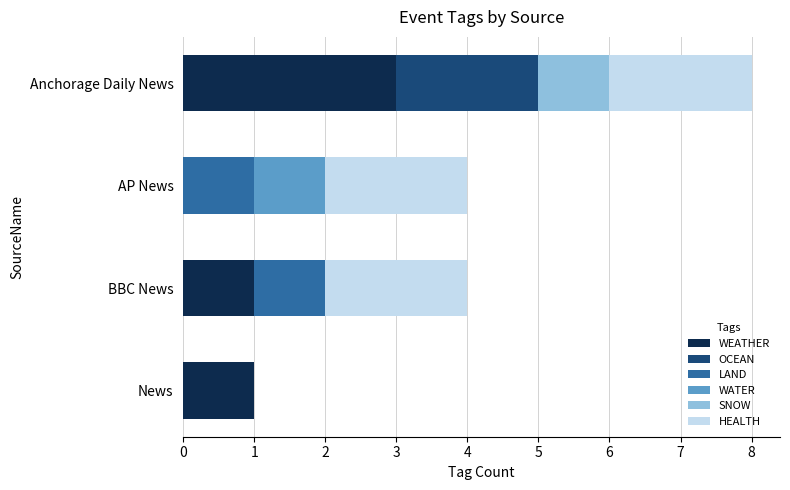

What is the highest value of the WEATHER series?

3